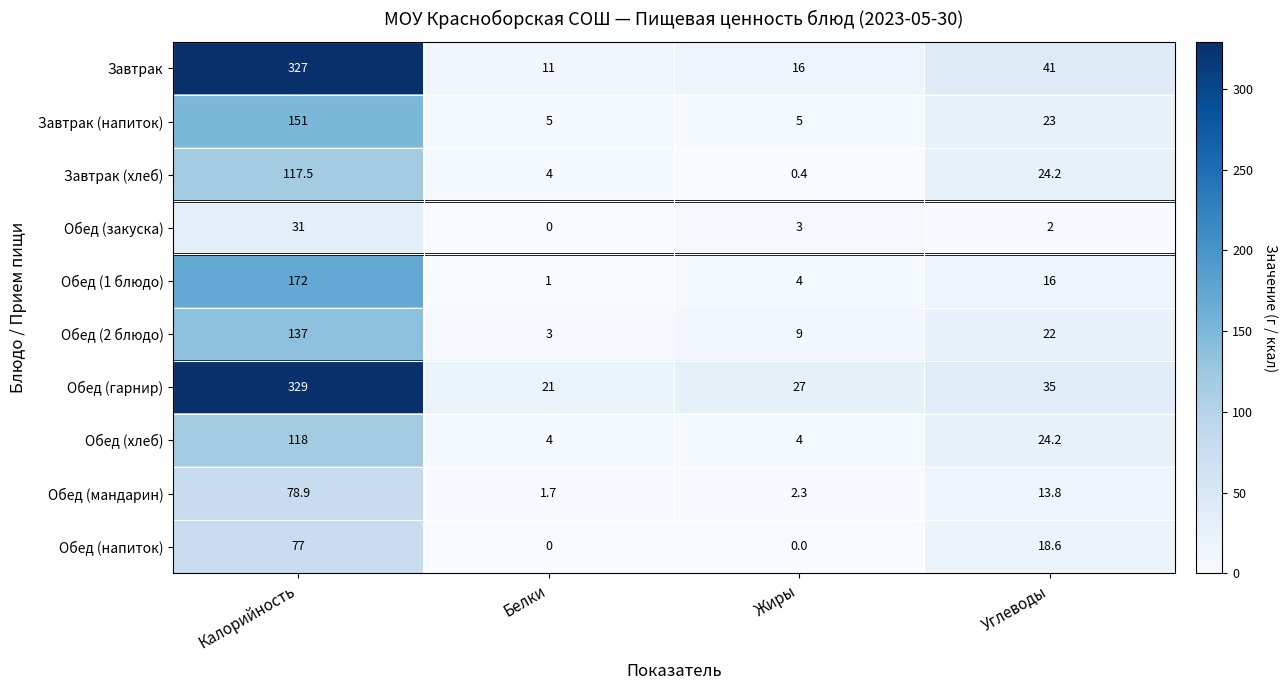

Read the Обед (2 блюдо) value at Углеводы.

22.0